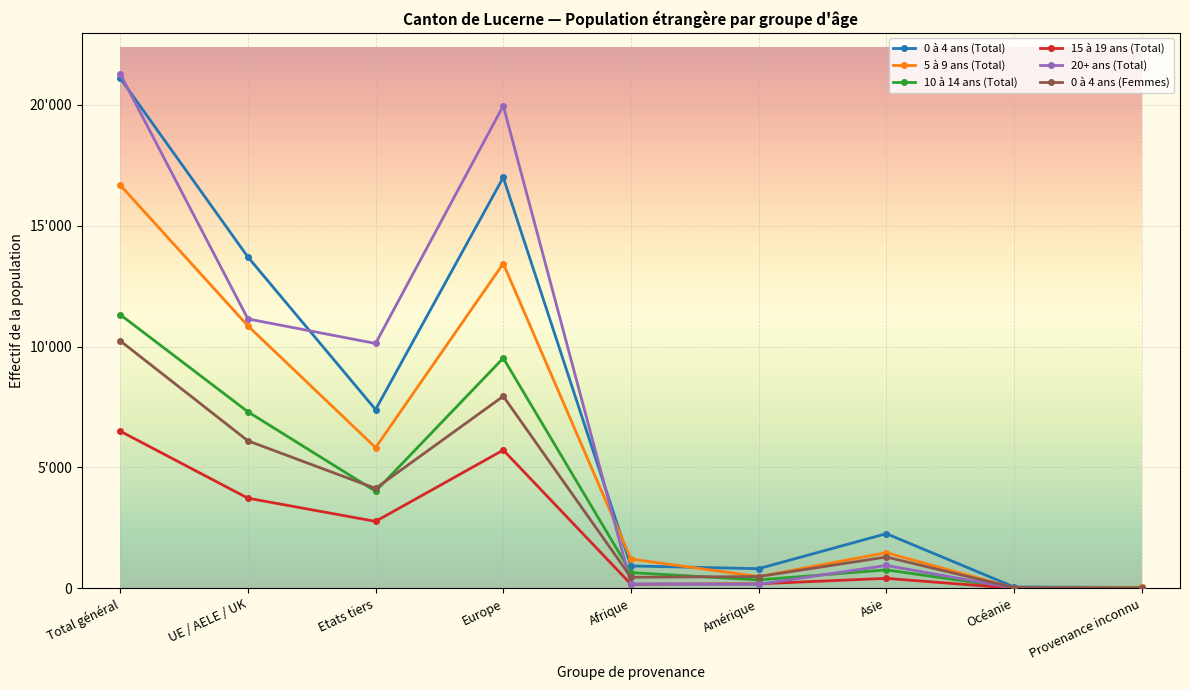

What is the highest value of the 10 à 14 ans (Total) series?

11321